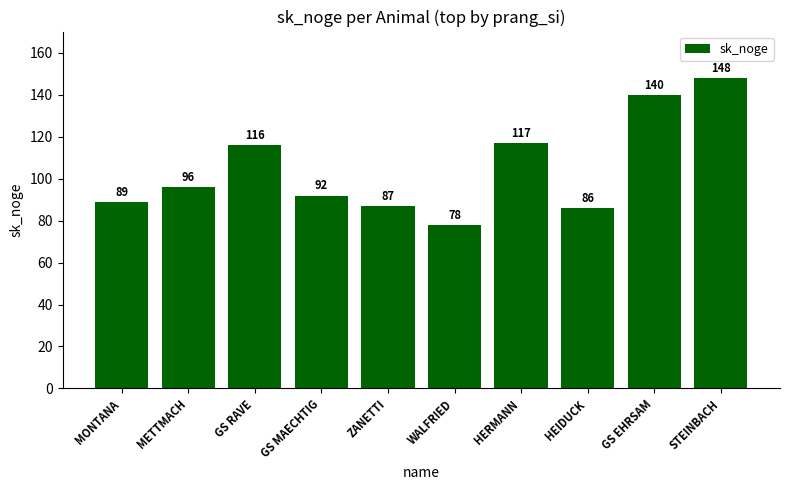

What is the sum of the values at GS RAVE and WALFRIED?

194